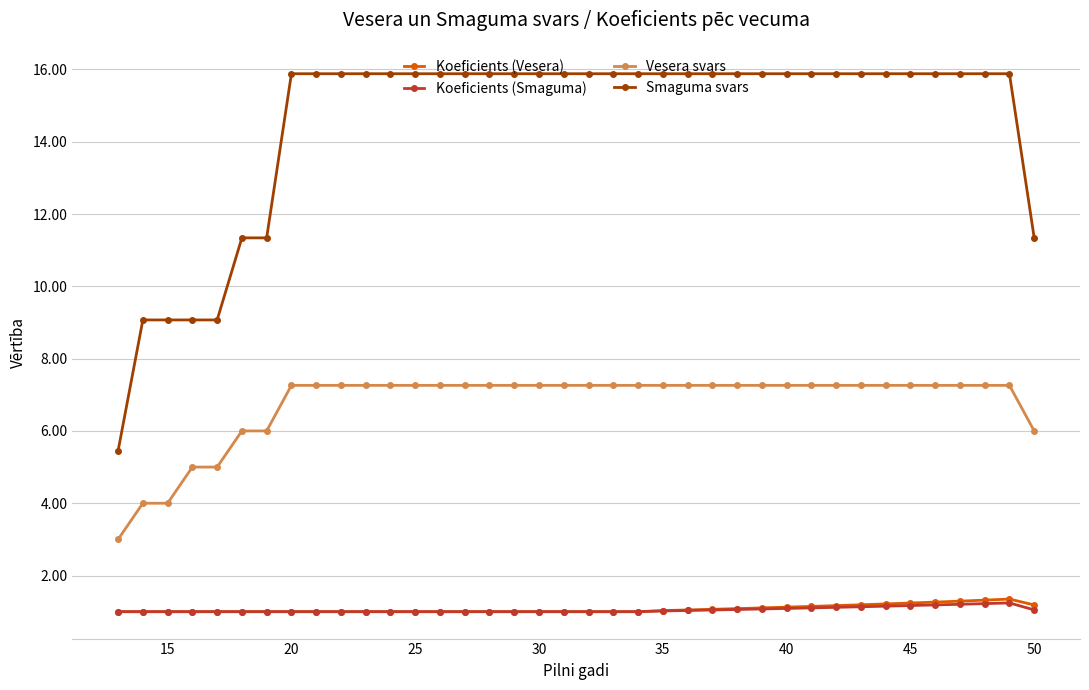

Does the chart have visible grid lines?

Yes